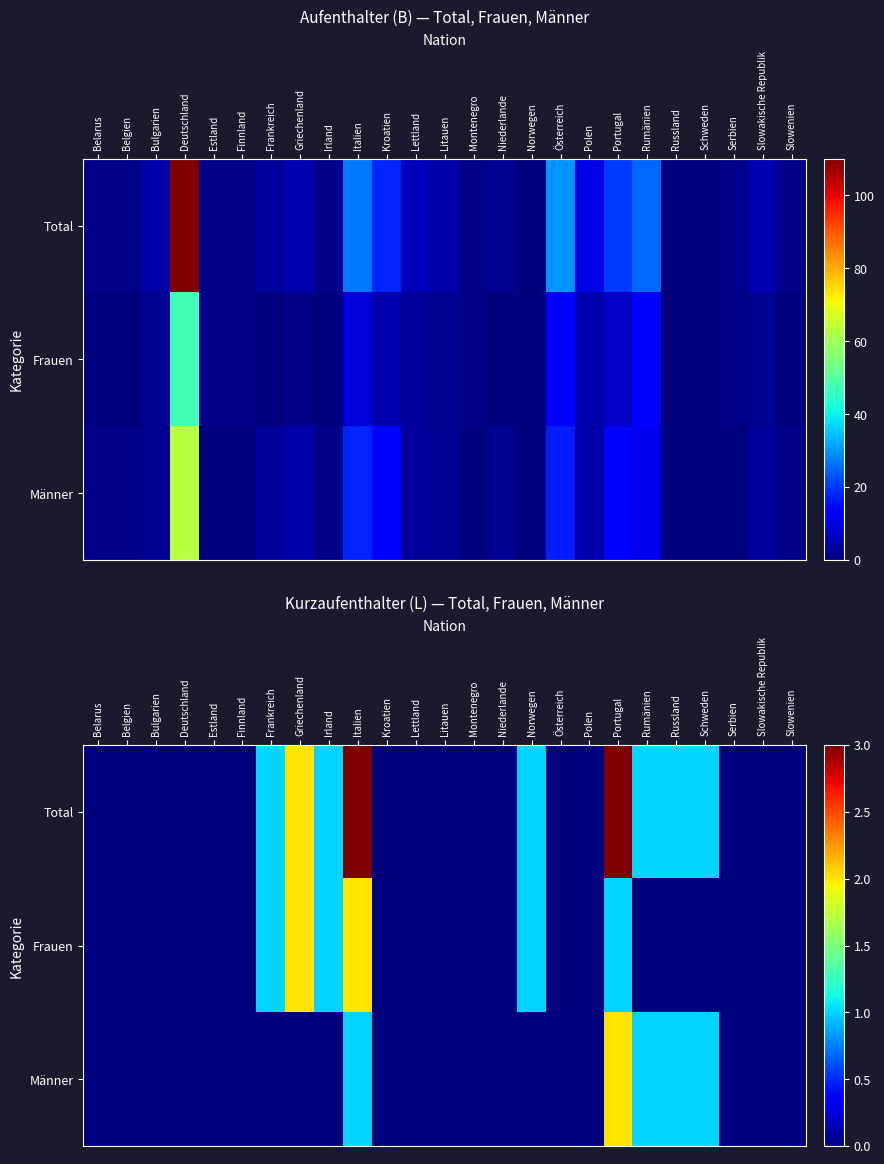

What is the maximum value for Männer?

2